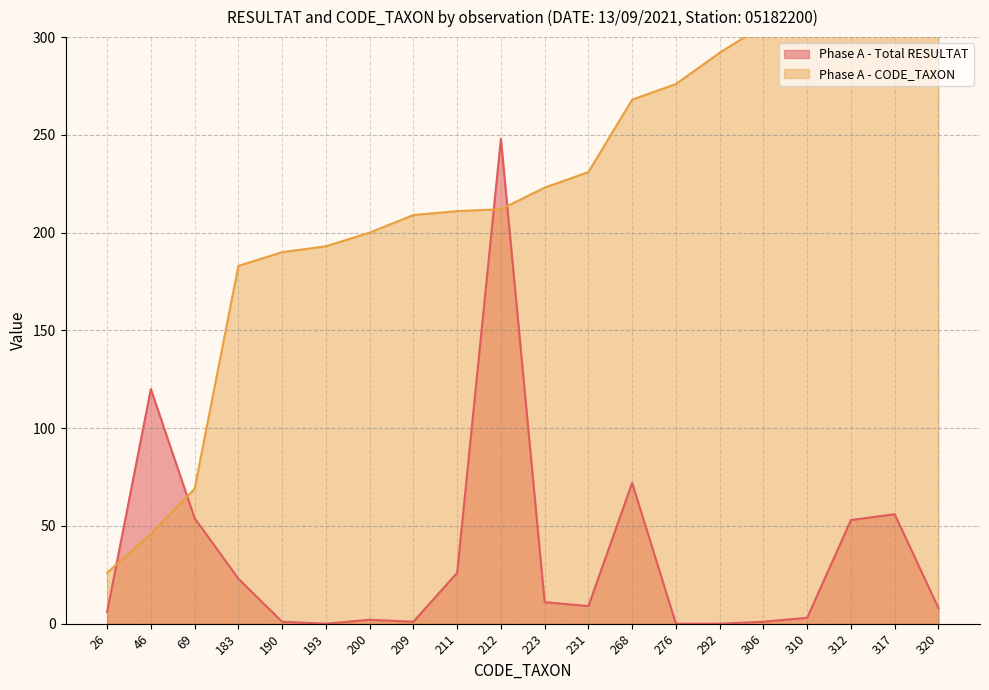

What is the approximate value of Phase A - CODE_TAXON at 190, to the nearest 10?

190